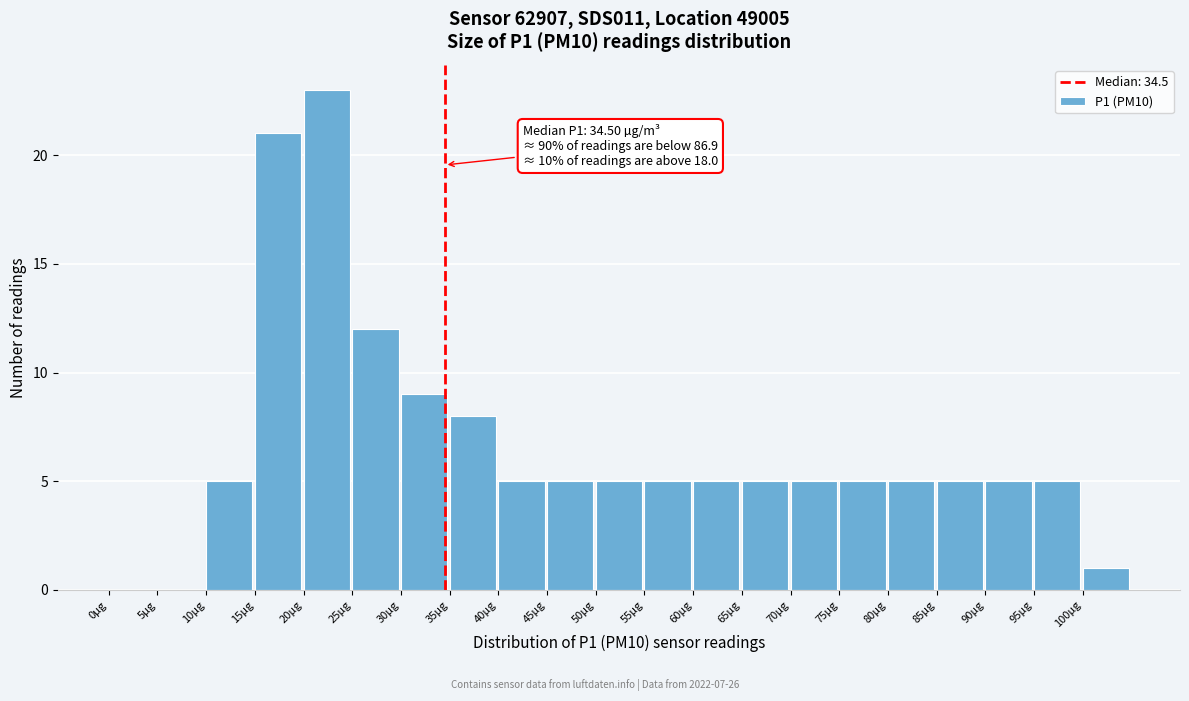

Over which range of the x-axis is the bar tallest?

20 to 25